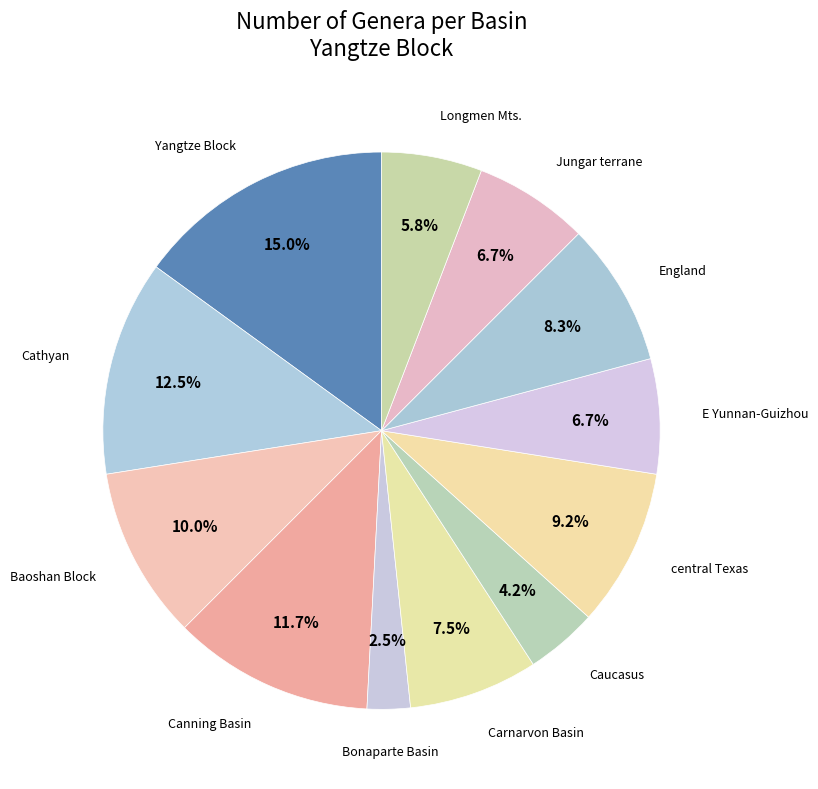

Which has a higher value, E Yunnan-Guizhou or Longmen Mts.?

E Yunnan-Guizhou